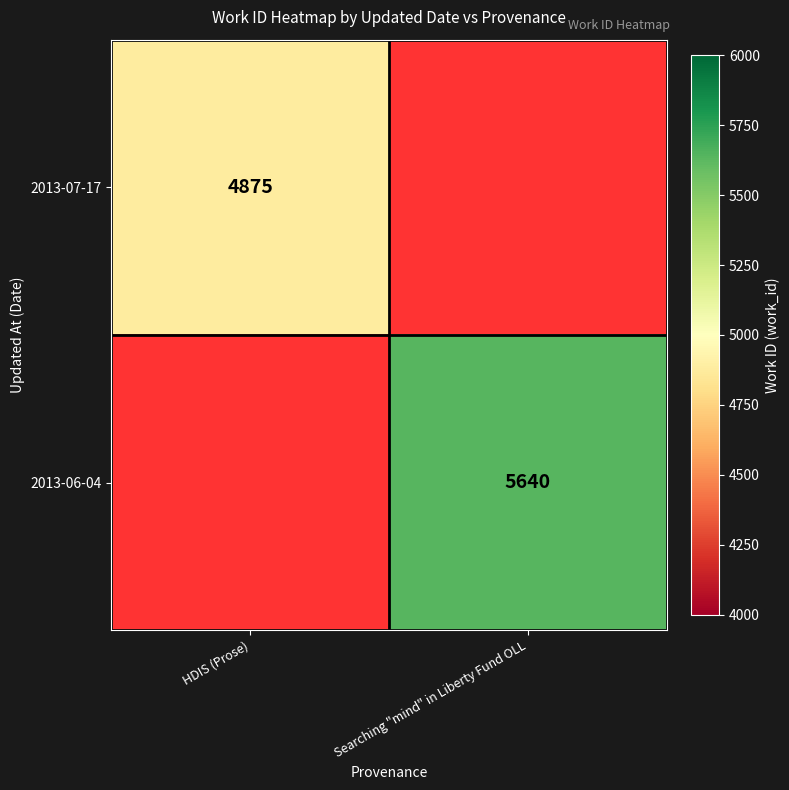

The 2013-07-17 series shows 7288.1 at HDIS (Prose). True or false?

False